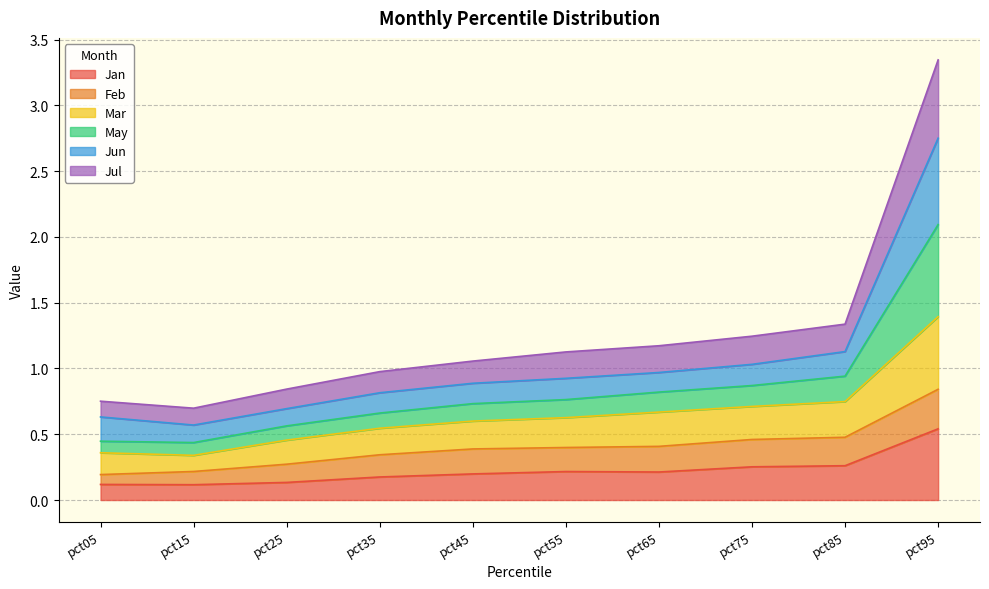

At which category is the sum across all series the highest?

pct95